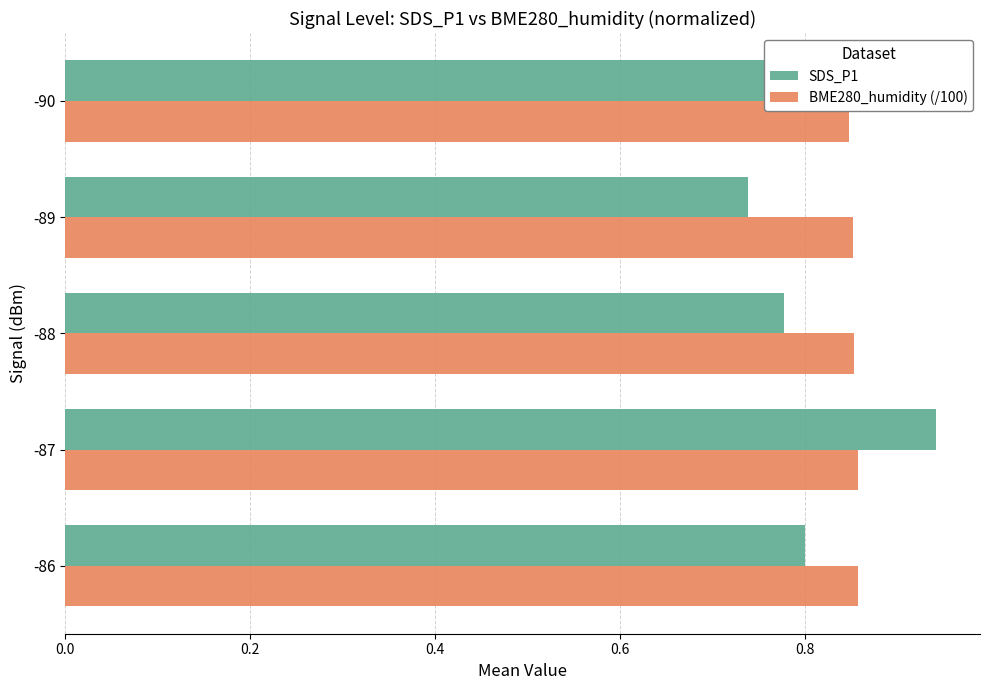

At which label does SDS_P1 reach its peak?

-87